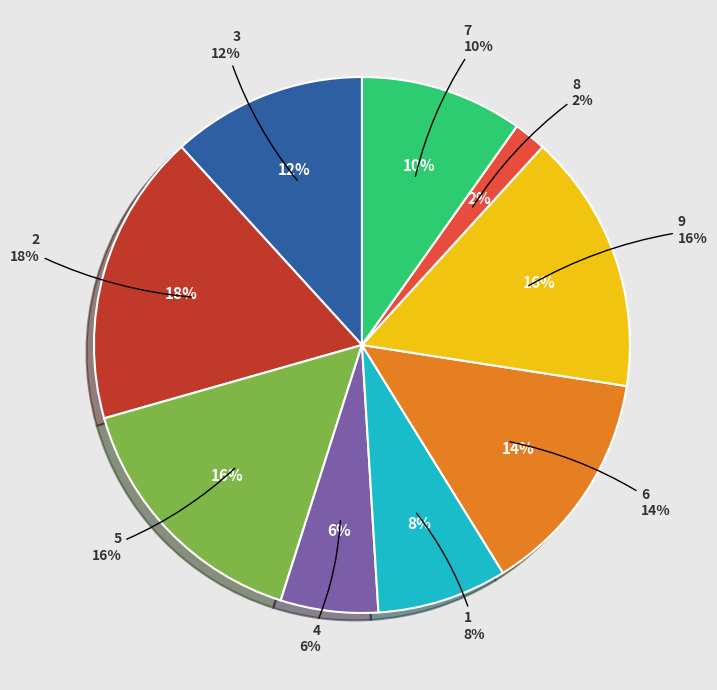

To the nearest percent, what is the difference between the 4 and 5 slice percentages?

10%